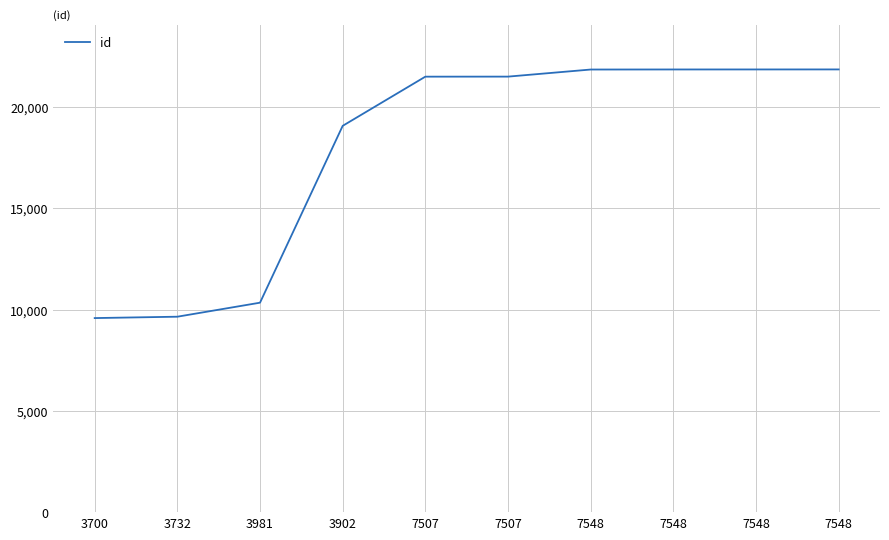

What is the value of the 7th point from the left?

21850